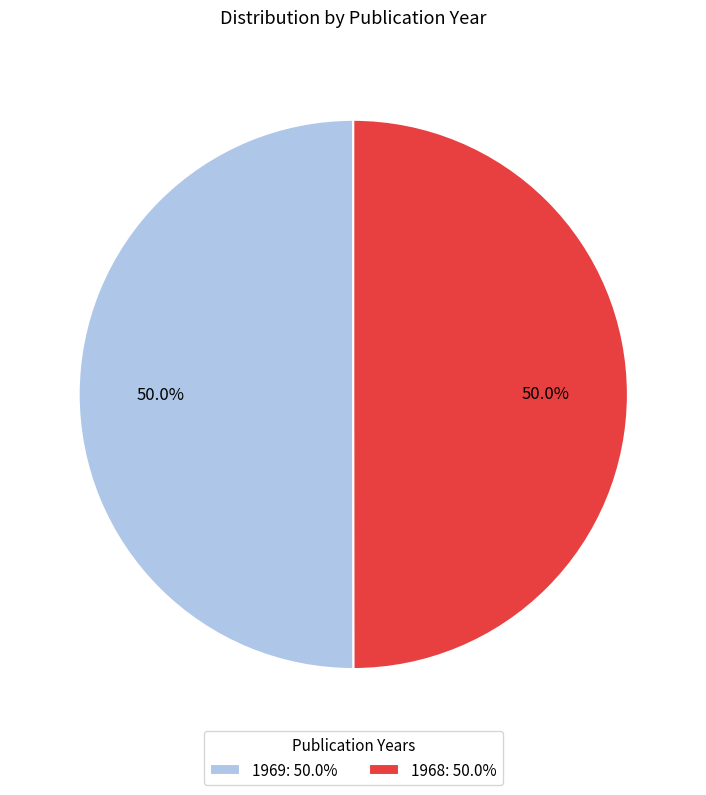

What is the total percentage of 1968: 50.0% and 1969: 50.0%?

100.0%